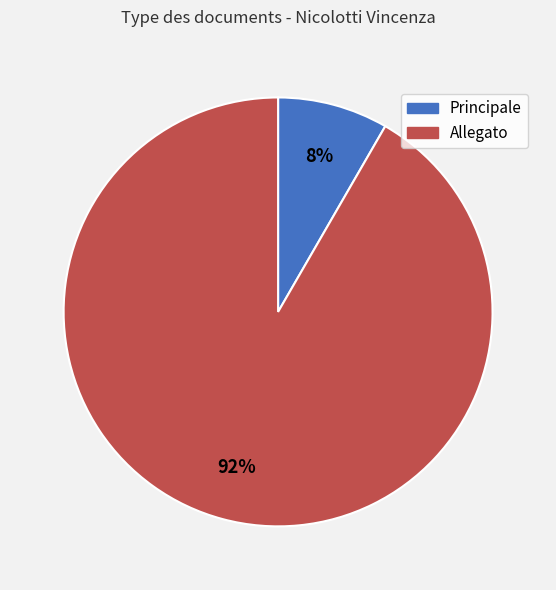

Is Principale the majority of the pie?

No